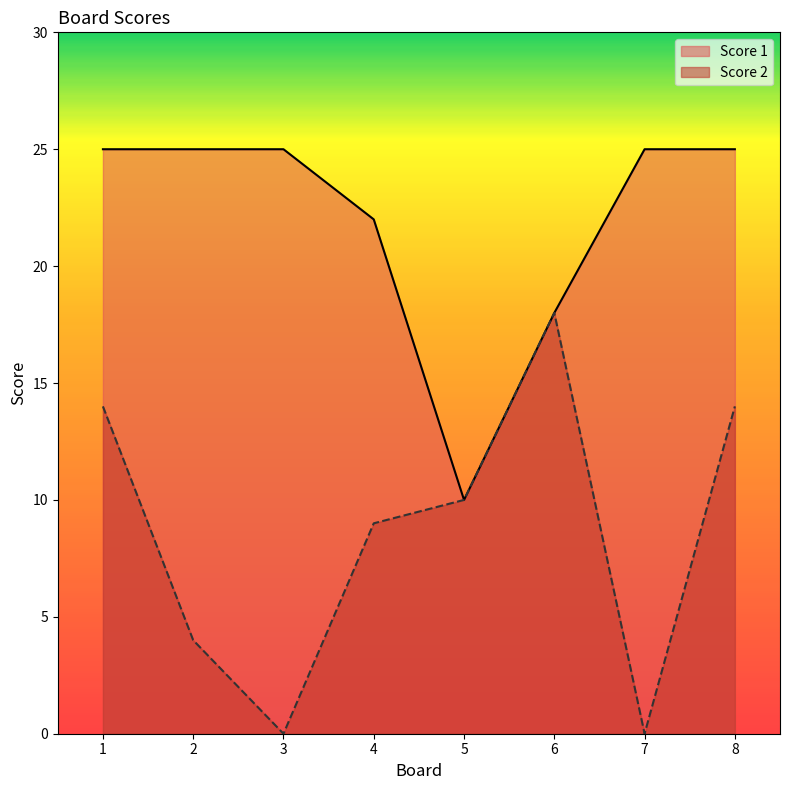

The Score 1 series shows 22 at 4. True or false?

True